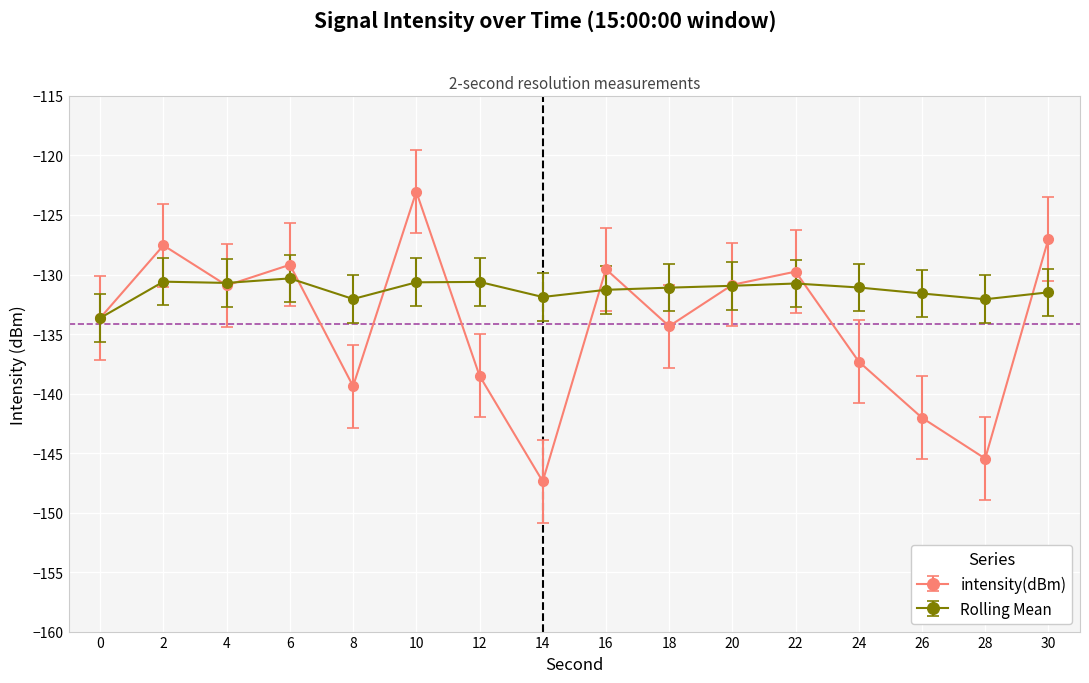

Does the chart have visible grid lines?

Yes